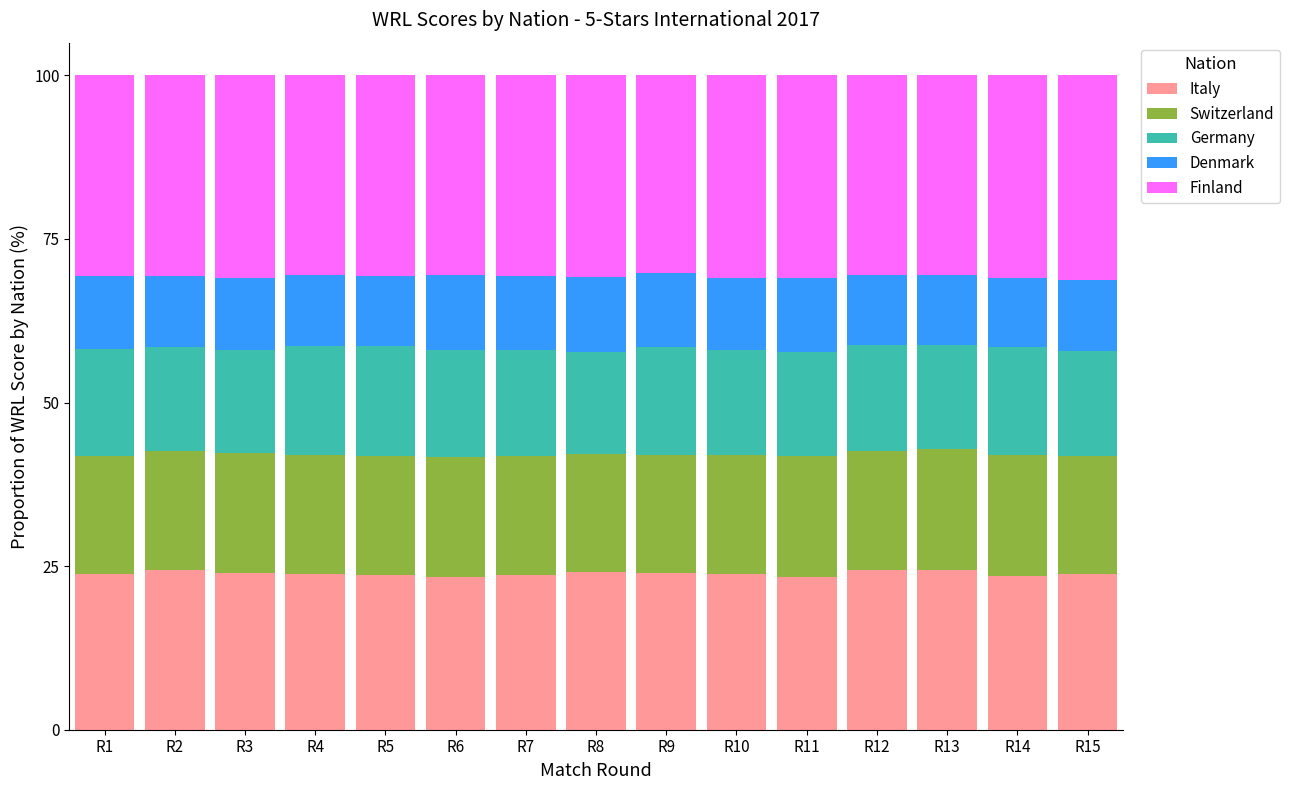

What is the total value across all series at R14?

100.0